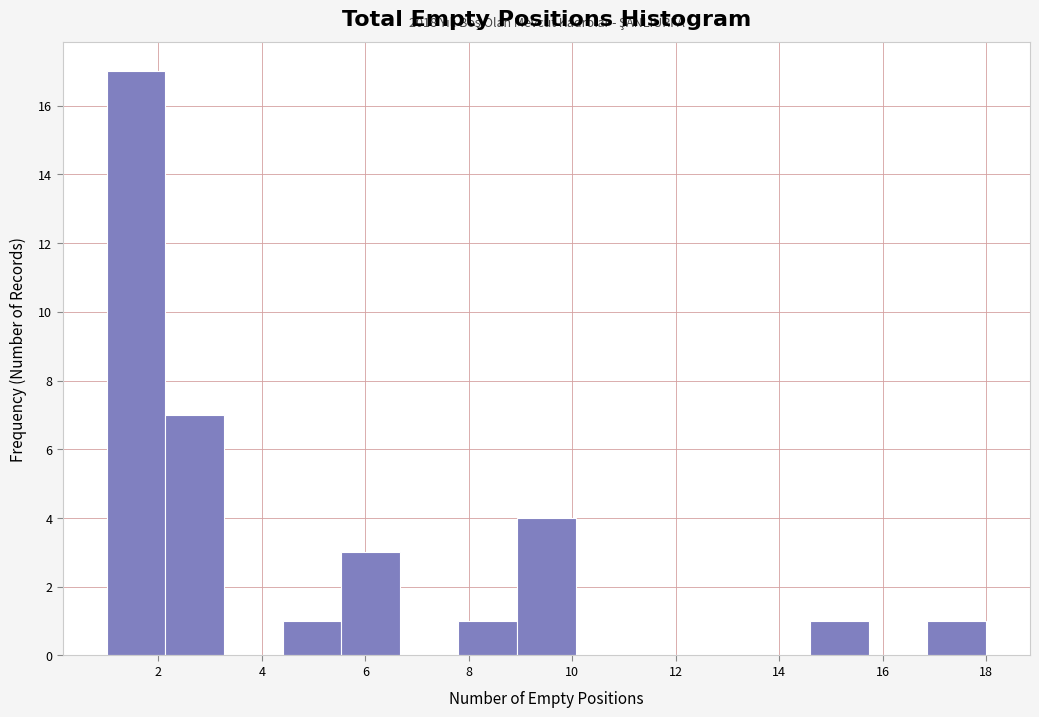

Which range on the x-axis has the tallest bar?

1.0 to 2.2